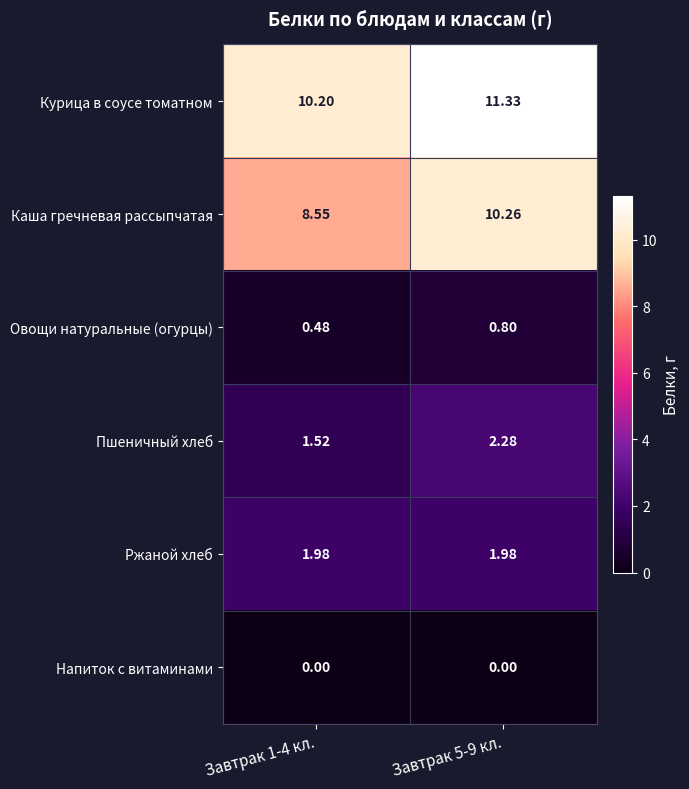

What is the total value across all series at Завтрак 1-4 кл.?

22.7